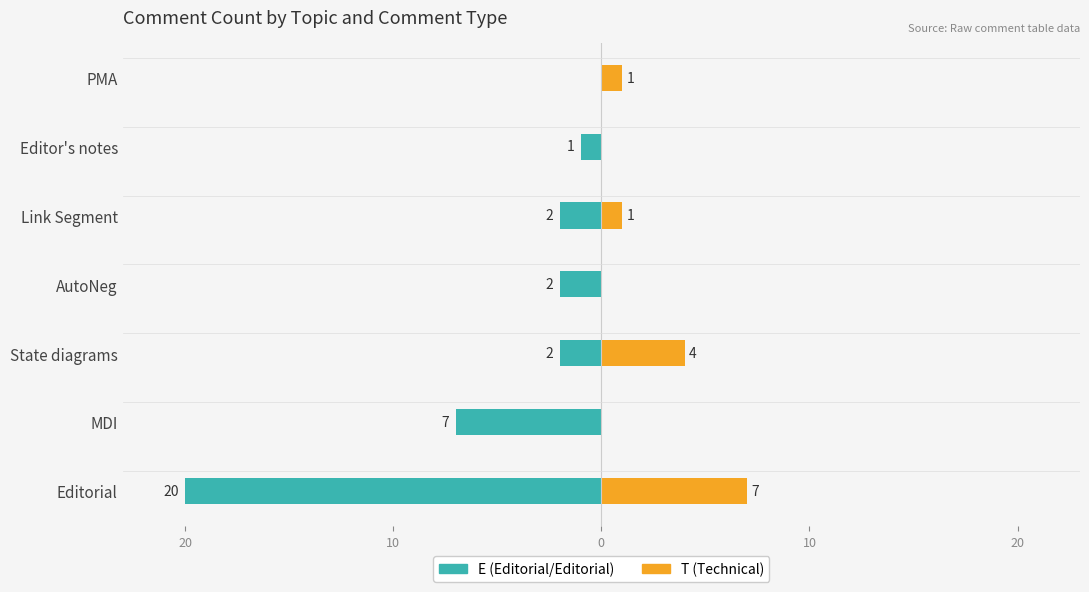

At how many categories does at least one series exceed -19?

7